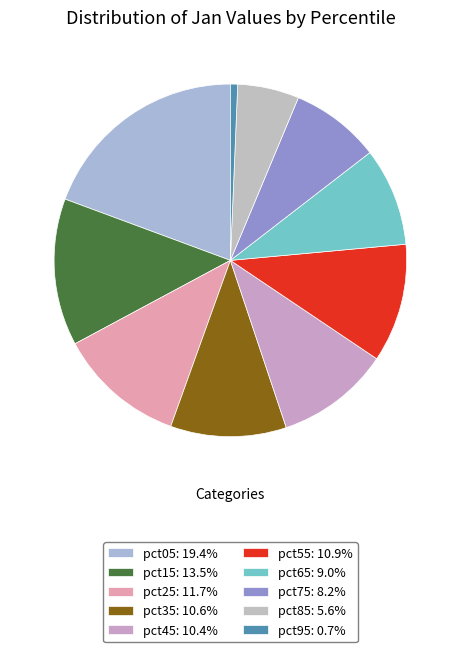

What percentage do pct95 and pct55 together represent?

11.5%